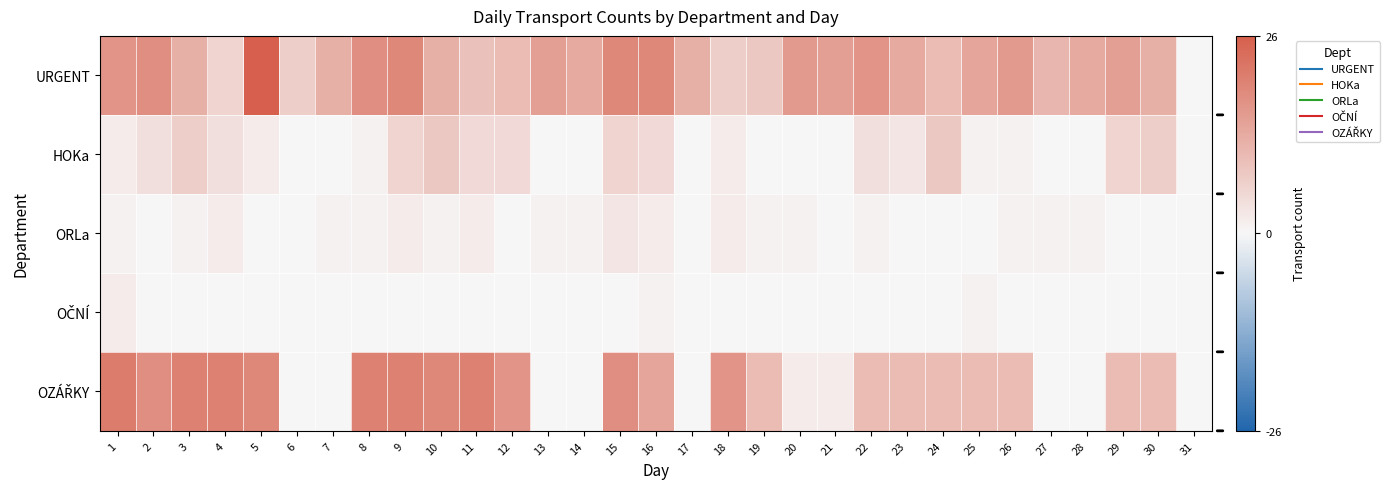

What is the spread (max minus min) of values at 23?

13